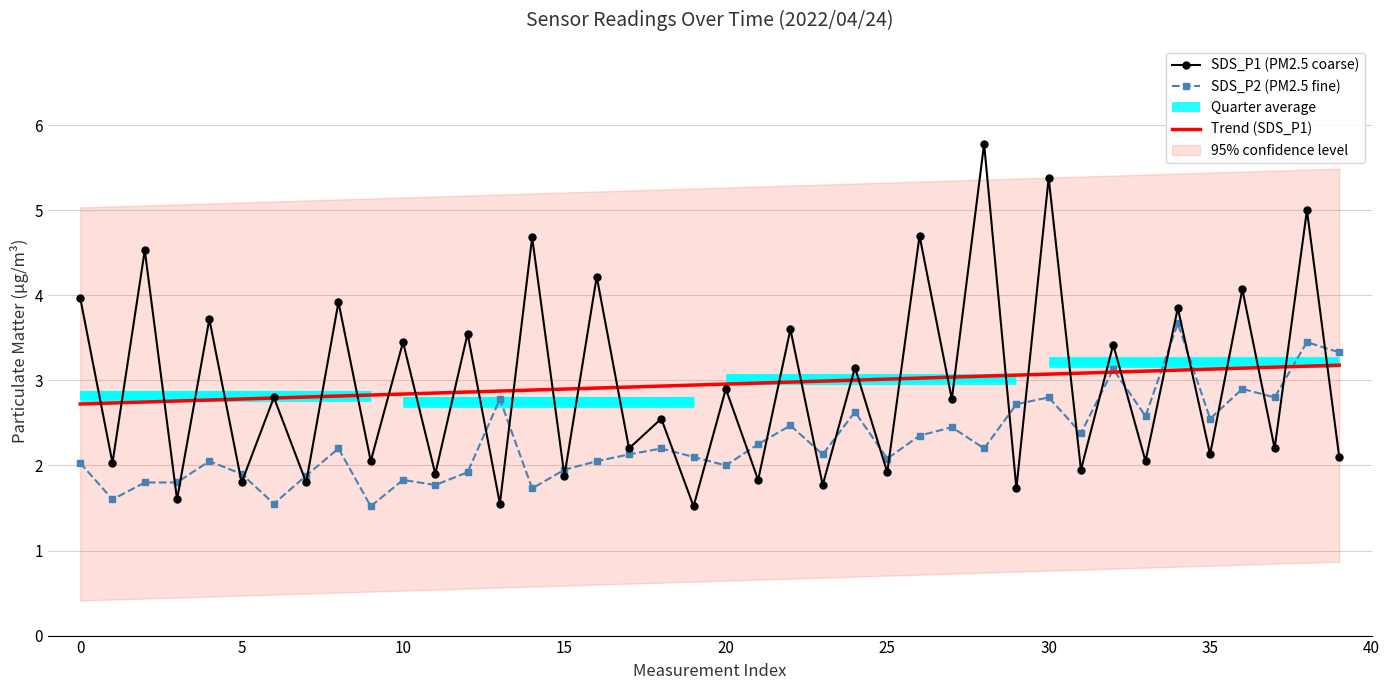

At how many categories does at least one series exceed 4?

8